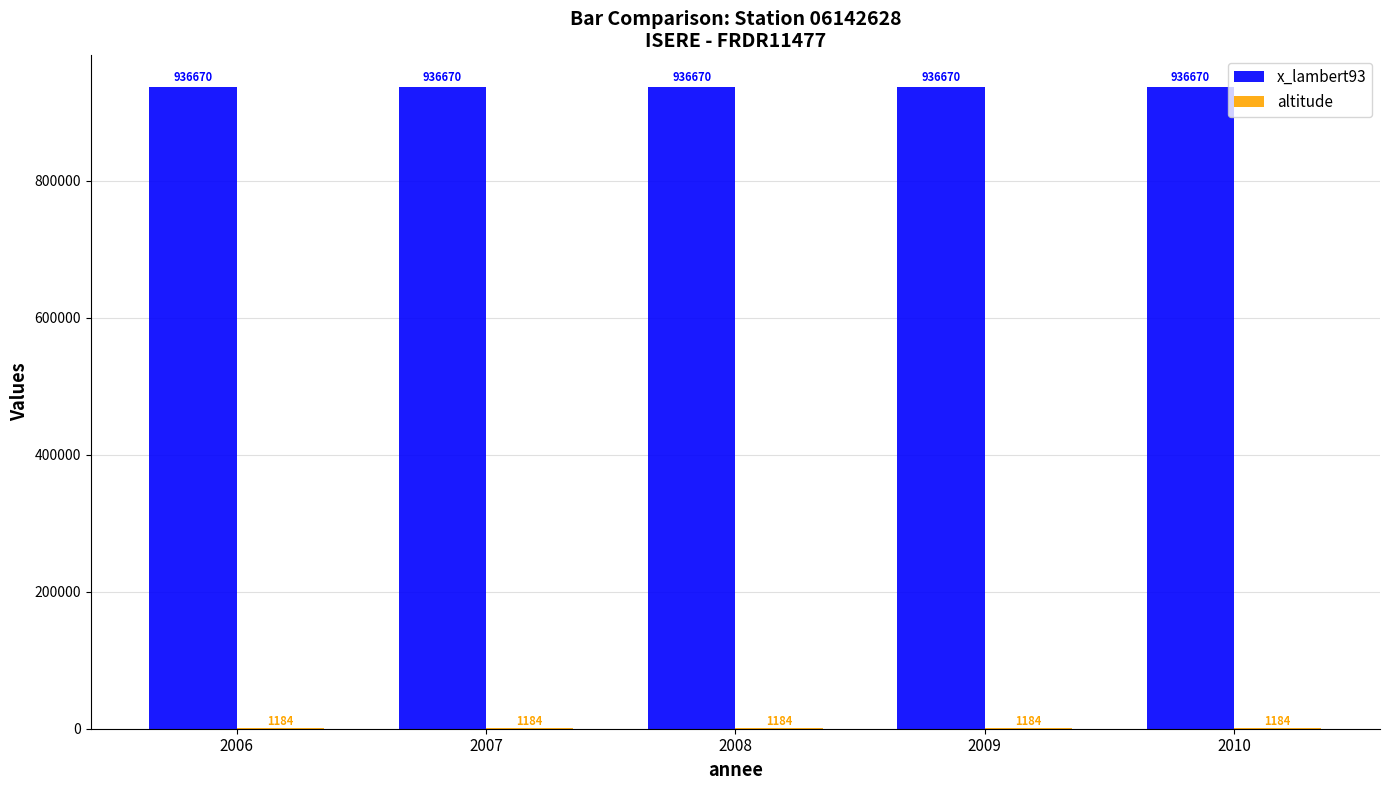

How many groups of bars are there?

5